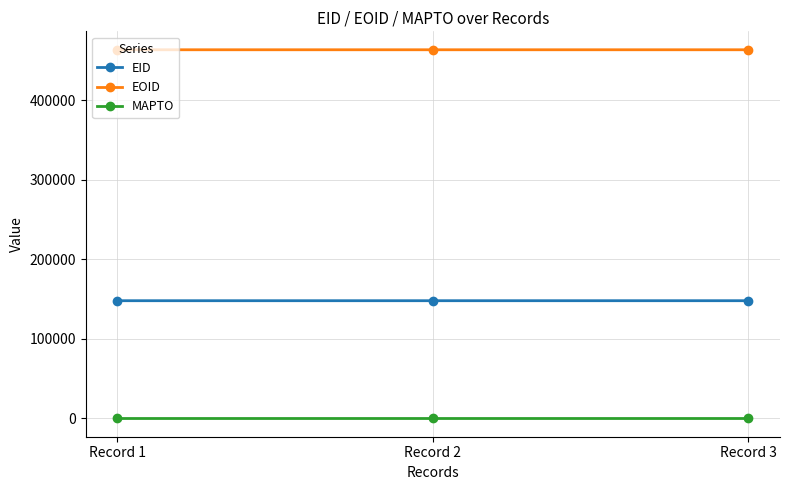

List the series in order of their overall mean, highest first.

EOID, EID, MAPTO